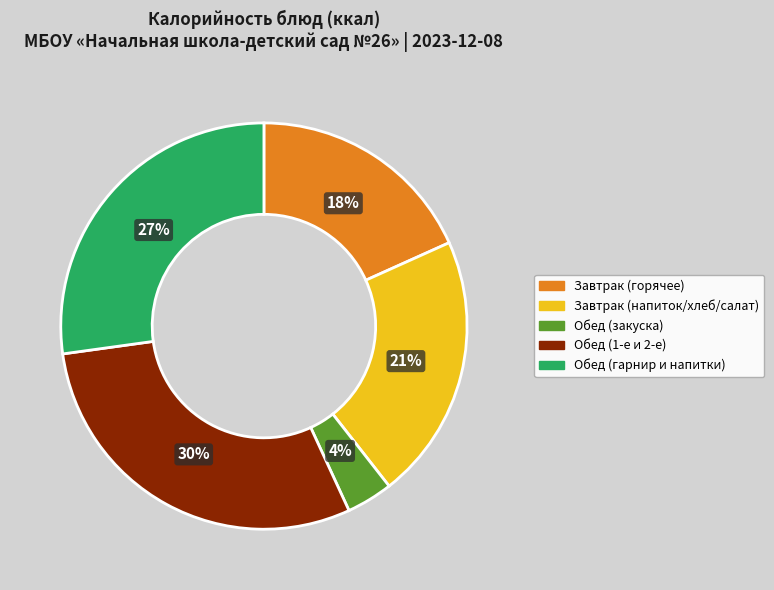

Do Обед (1-е и 2-е) and Завтрак (горячее) together represent more than half of the pie?

No